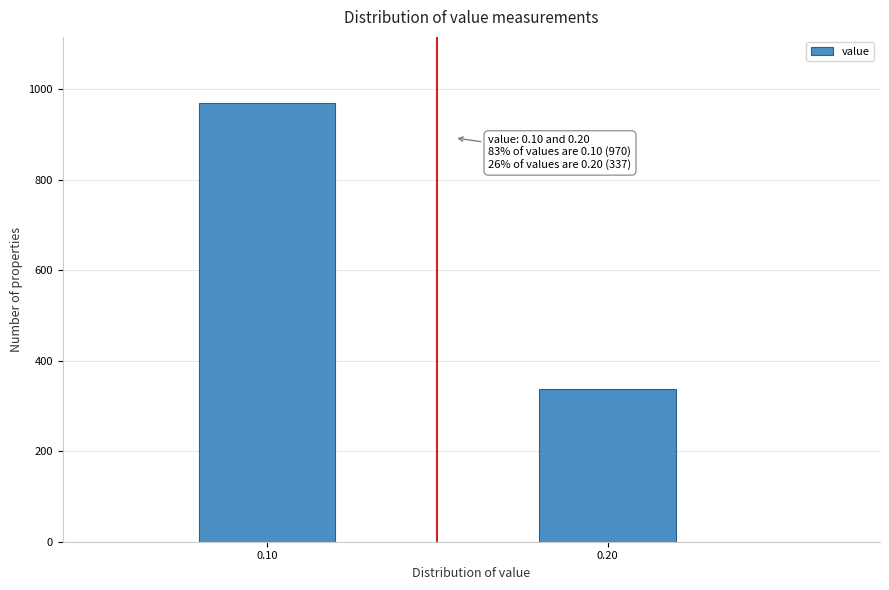

Reading left to right, extract all data points from this chart.

970	337